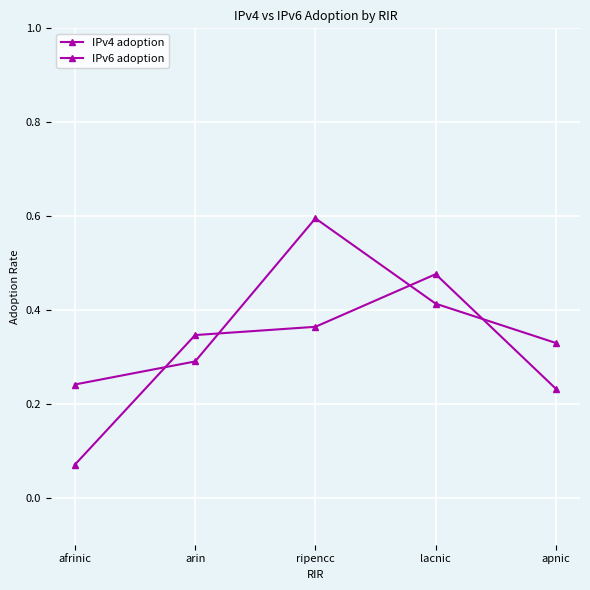

How many series are shown in this chart?

2